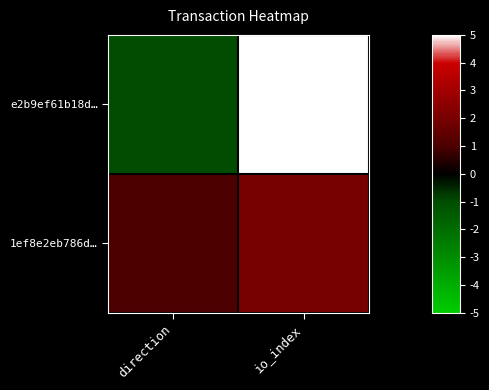

What is the total value across all series at io_index?

76